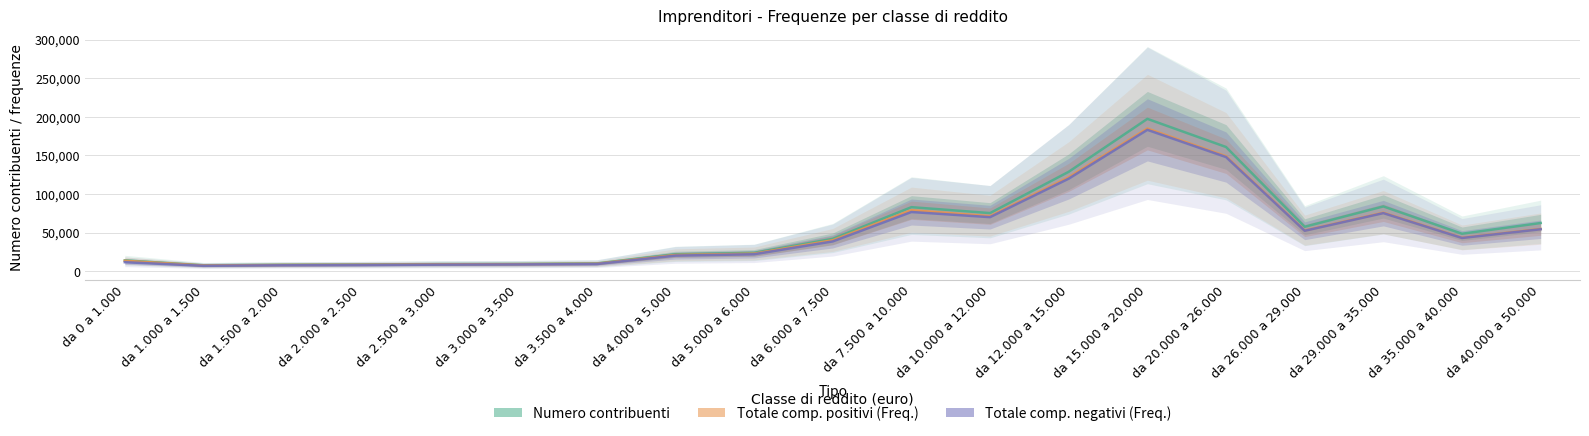

Rank the series by their maximum value, from lowest to highest.

Totale comp. negativi (Freq.), Totale comp. positivi (Freq.), Numero contribuenti